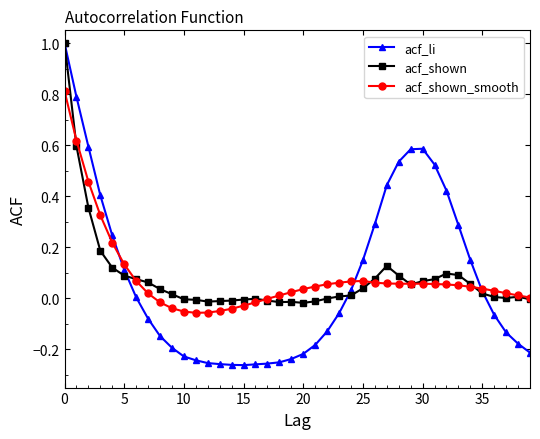

What is the maximum value shown in the chart?

1.0